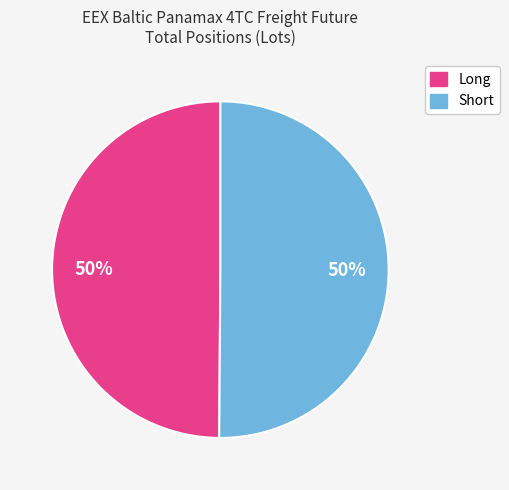

To the nearest percent, what is the difference between the largest and smallest slice percentages?

0%